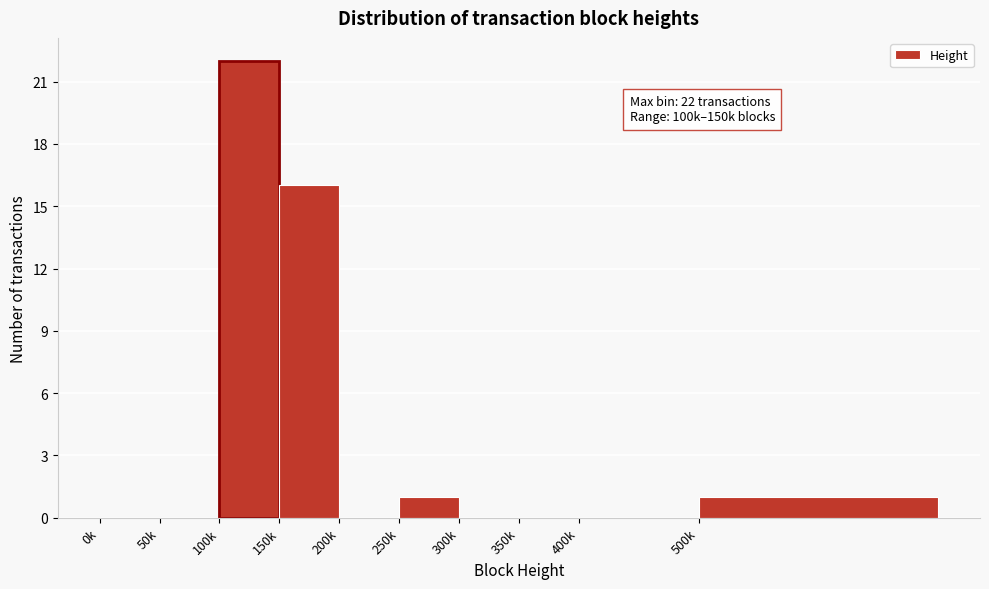

Reading left to right, transcribe all the data shown in this chart.

0k=0	50k=0	100k=22	150k=16	200k=0	250k=1	300k=0	350k=0	400k=0	500k=1